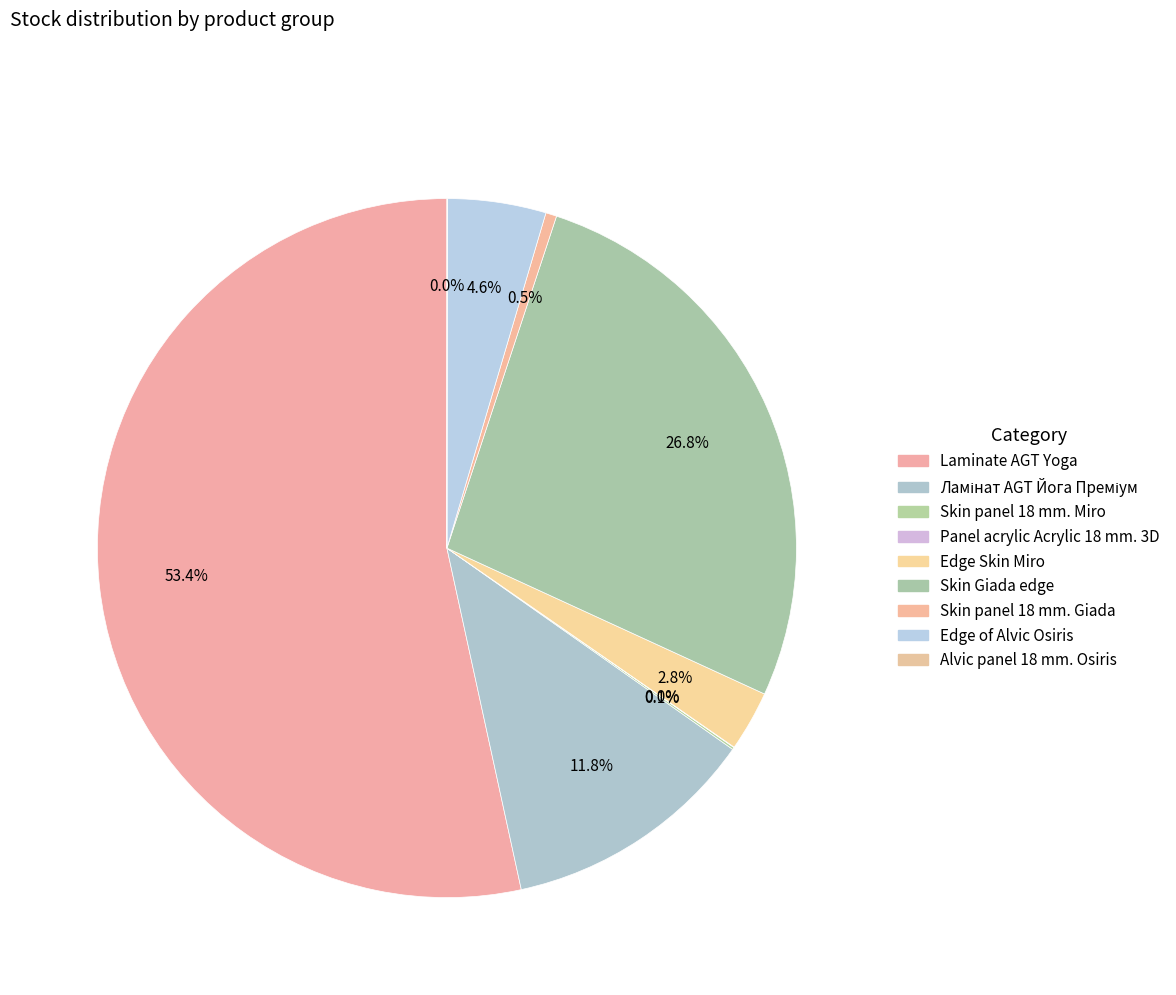

Rank the categories by value from lowest to highest.

Panel acrylic Acrylic 18 mm. 3D, Alvic panel 18 mm. Osiris, Skin panel 18 mm. Miro, Skin panel 18 mm. Giada, Edge Skin Miro, Edge of Alvic Osiris, Ламінат AGT Йога Преміум, Skin Giada edge, Laminate AGT Yoga